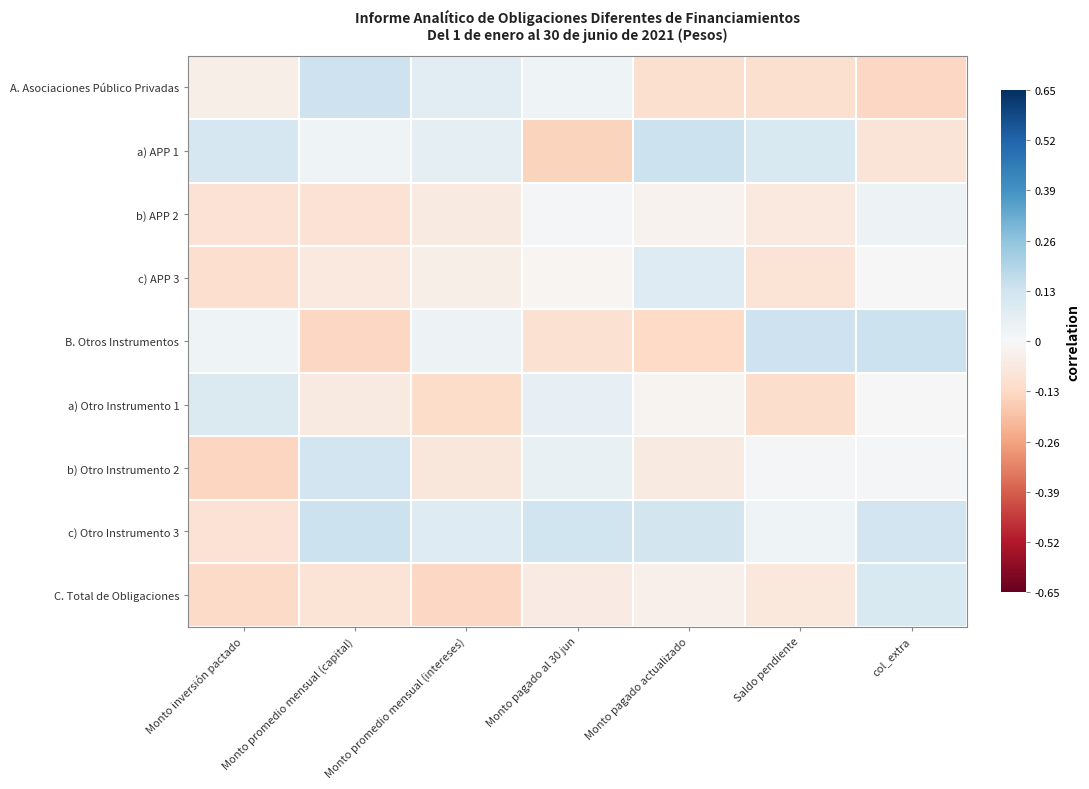

Reading right to left, transcribe all the data shown in this chart.

A. Asociaciones Público Privadas: col_extra=-0.1	Saldo pendiente=-0.1	Monto pagado actualizado=-0.1	Monto pagado al 30 jun=0.0	Monto promedio mensual (intereses)=0.1	Monto promedio mensual (capital)=0.1	Monto inversión pactado=-0.0
a) APP 1: col_extra=-0.1	Saldo pendiente=0.1	Monto pagado actualizado=0.1	Monto pagado al 30 jun=-0.1	Monto promedio mensual (intereses)=0.1	Monto promedio mensual (capital)=0.0	Monto inversión pactado=0.1
b) APP 2: col_extra=0.0	Saldo pendiente=-0.1	Monto pagado actualizado=-0.0	Monto pagado al 30 jun=0.0	Monto promedio mensual (intereses)=-0.1	Monto promedio mensual (capital)=-0.1	Monto inversión pactado=-0.1
c) APP 3: col_extra=0.0	Saldo pendiente=-0.1	Monto pagado actualizado=0.1	Monto pagado al 30 jun=-0.0	Monto promedio mensual (intereses)=-0.0	Monto promedio mensual (capital)=-0.1	Monto inversión pactado=-0.1
B. Otros Instrumentos: col_extra=0.1	Saldo pendiente=0.1	Monto pagado actualizado=-0.1	Monto pagado al 30 jun=-0.1	Monto promedio mensual (intereses)=0.0	Monto promedio mensual (capital)=-0.1	Monto inversión pactado=0.0
a) Otro Instrumento 1: col_extra=-0.0	Saldo pendiente=-0.1	Monto pagado actualizado=-0.0	Monto pagado al 30 jun=0.1	Monto promedio mensual (intereses)=-0.1	Monto promedio mensual (capital)=-0.1	Monto inversión pactado=0.1
b) Otro Instrumento 2: col_extra=0.0	Saldo pendiente=0.0	Monto pagado actualizado=-0.1	Monto pagado al 30 jun=0.0	Monto promedio mensual (intereses)=-0.1	Monto promedio mensual (capital)=0.1	Monto inversión pactado=-0.1
c) Otro Instrumento 3: col_extra=0.1	Saldo pendiente=0.0	Monto pagado actualizado=0.1	Monto pagado al 30 jun=0.1	Monto promedio mensual (intereses)=0.1	Monto promedio mensual (capital)=0.1	Monto inversión pactado=-0.1
C. Total de Obligaciones: col_extra=0.1	Saldo pendiente=-0.1	Monto pagado actualizado=-0.0	Monto pagado al 30 jun=-0.1	Monto promedio mensual (intereses)=-0.1	Monto promedio mensual (capital)=-0.1	Monto inversión pactado=-0.1